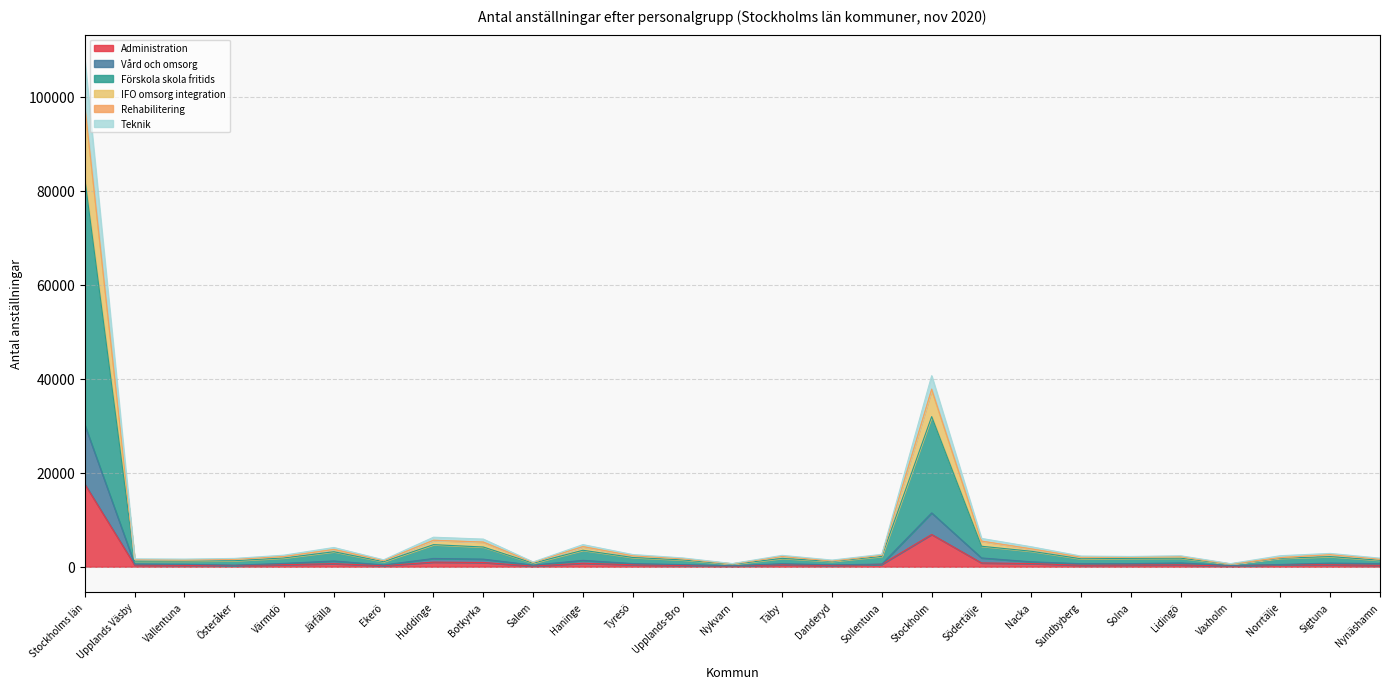

At which category is the sum across all series the highest?

Stockholms län